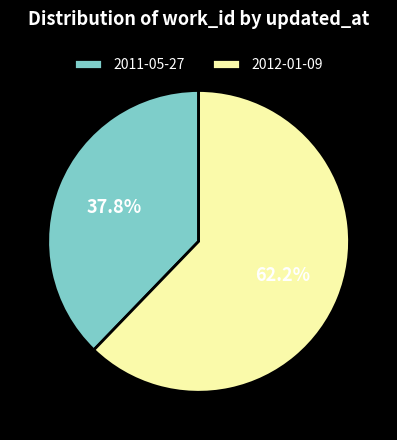

True or false: 2012-01-09 accounts for 73% of the total.

False